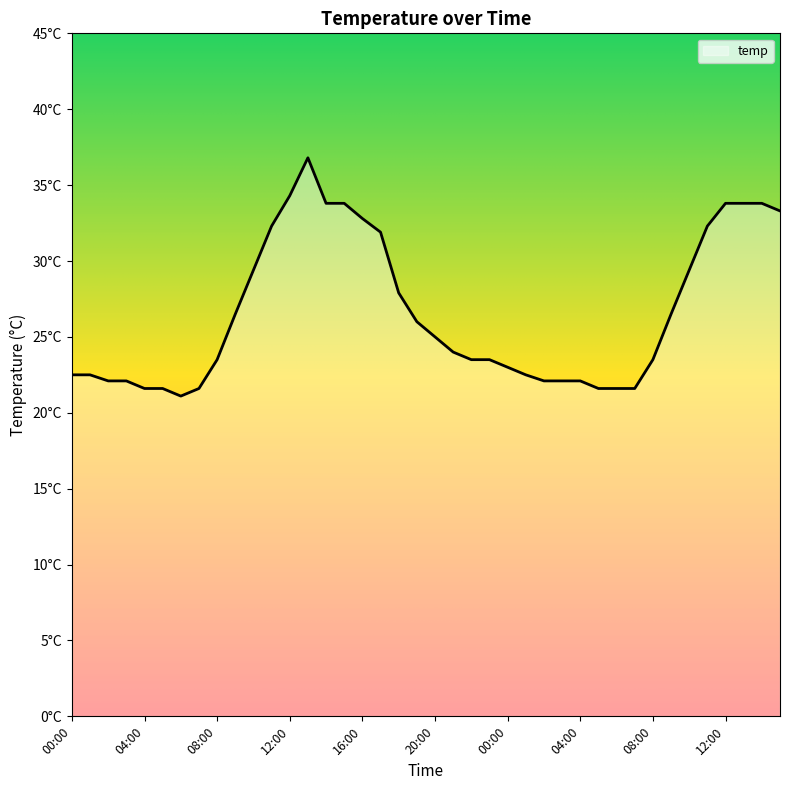

At which label is the value closest to 28?

18:00